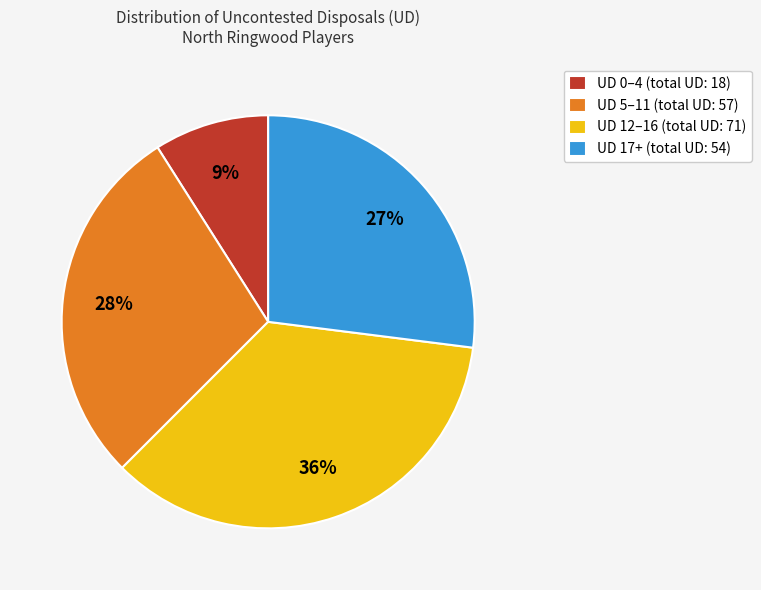

To the nearest percent, what is the difference between the largest and smallest slice percentages?

27%